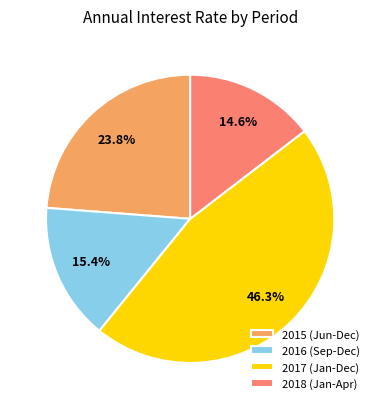

Does 2016 (Sep-Dec) represent more than half of the total?

No